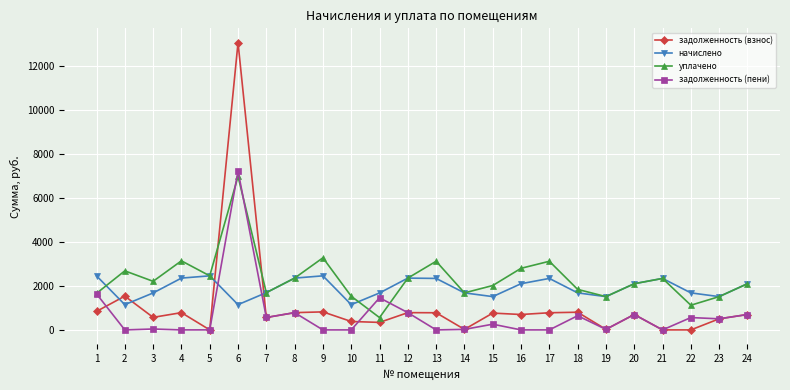

What is the sum of the задолженность (взнос) values at 11 and 9?

1159.5